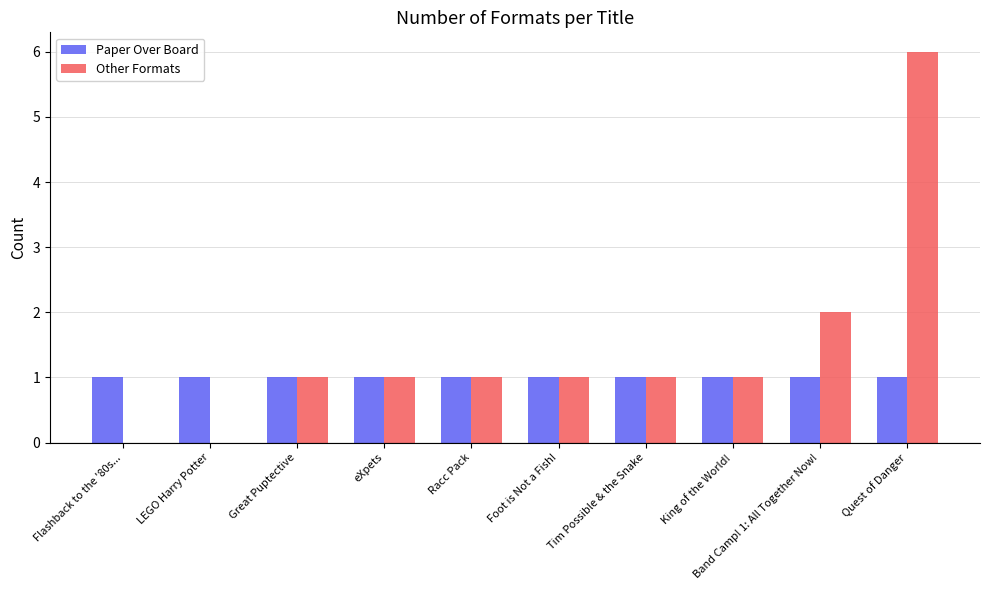

Which series has the largest total across all categories?

Other Formats